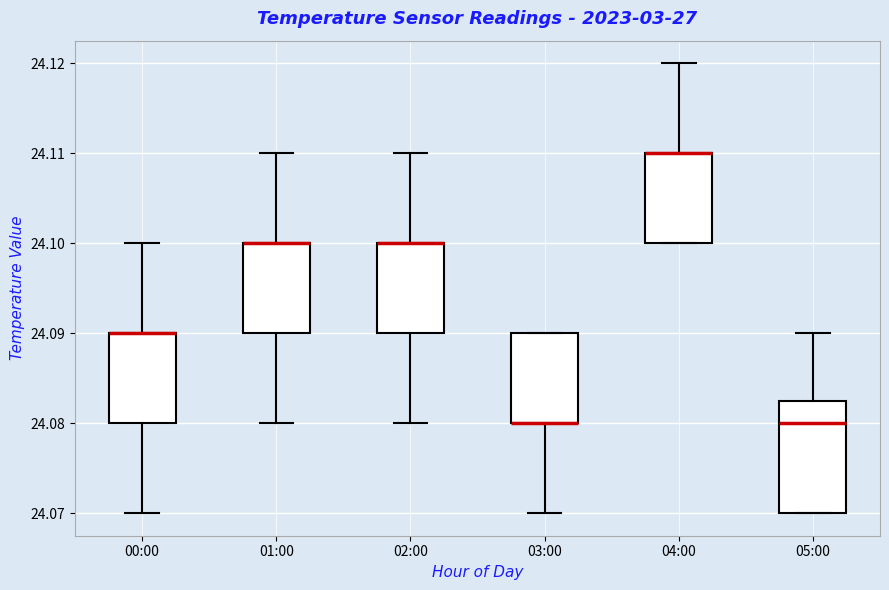

Reading left to right, transcribe this box plot: for each box, give where its median line is, the range the box spans, and where its two whiskers end, as read against the y-axis. The values are not printed on the chart, so give them approximately, as read against the axis.

00:00: median 24.090 (drawn on the box's upper edge), box 24.080 to 24.090, whiskers 24.070 to 24.100
01:00: median 24.100 (drawn on the box's upper edge), box 24.090 to 24.100, whiskers 24.080 to 24.110
02:00: median 24.100 (drawn on the box's upper edge), box 24.090 to 24.100, whiskers 24.080 to 24.110
03:00: median 24.080 (drawn on the box's lower edge), box 24.080 to 24.090, whiskers 24.070 to 24.090
04:00: median 24.110 (drawn on the box's upper edge), box 24.100 to 24.110, whiskers 24.100 to 24.120
05:00: median 24.080, box 24.070 to 24.083, whiskers 24.070 to 24.090